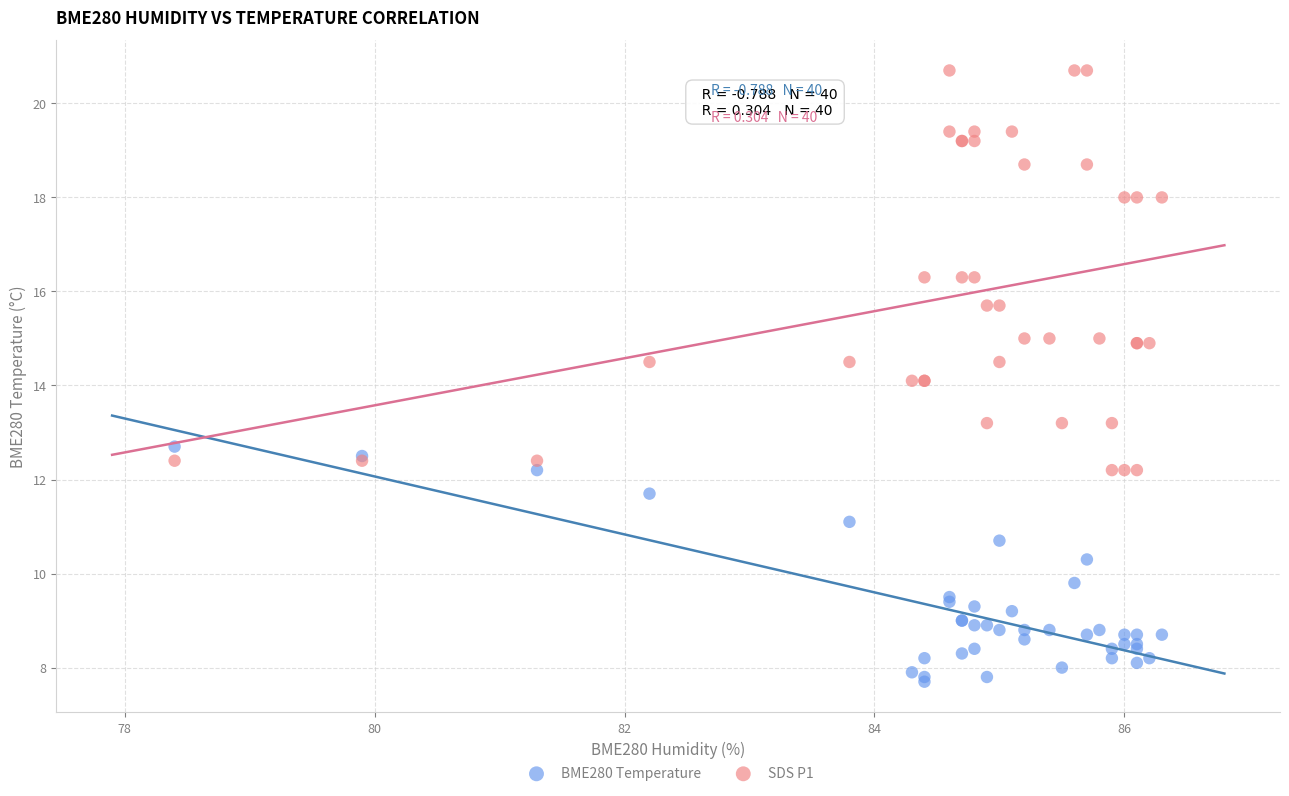

Which series contains the lowest Y value?

BME280 Temperature